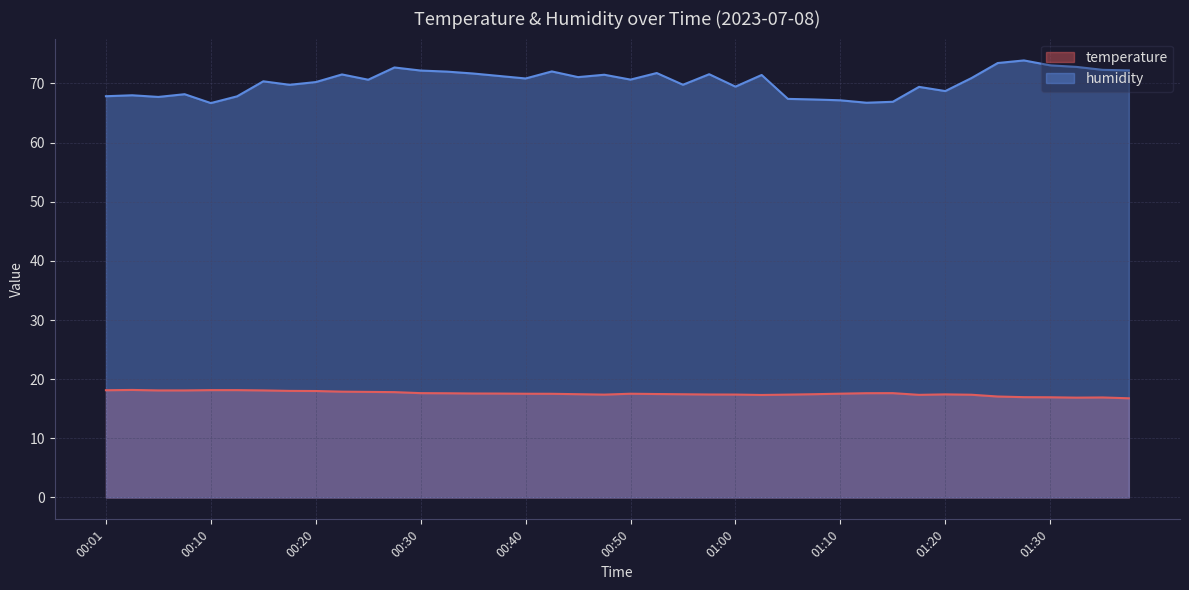

Where is humidity nearest to the value 70?

00:20